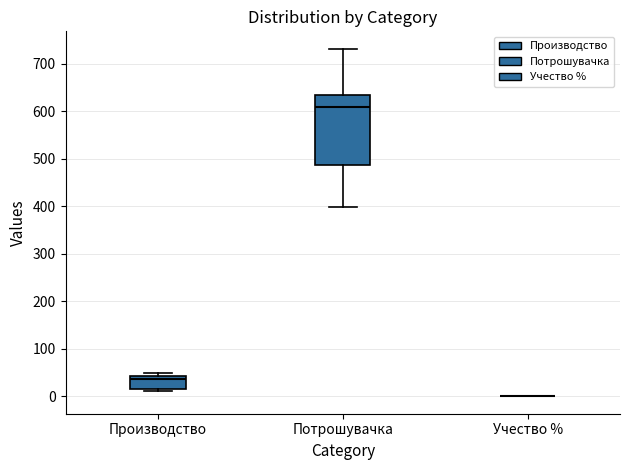

Reading left to right, transcribe this box plot: for each box, give where its median line is, the range the box spans, and where its two whiskers end, as read against the y-axis. The values are not printed on the chart, so give them approximately, as read against the axis.

Производство: median 40 (just below the box's upper edge), box 20 to 40, whiskers 10 to 50
Потрошувачка: median 610, box 490 to 630, whiskers 400 to 730
Учество %: box collapsed to a line at 0, whiskers 0 to 0